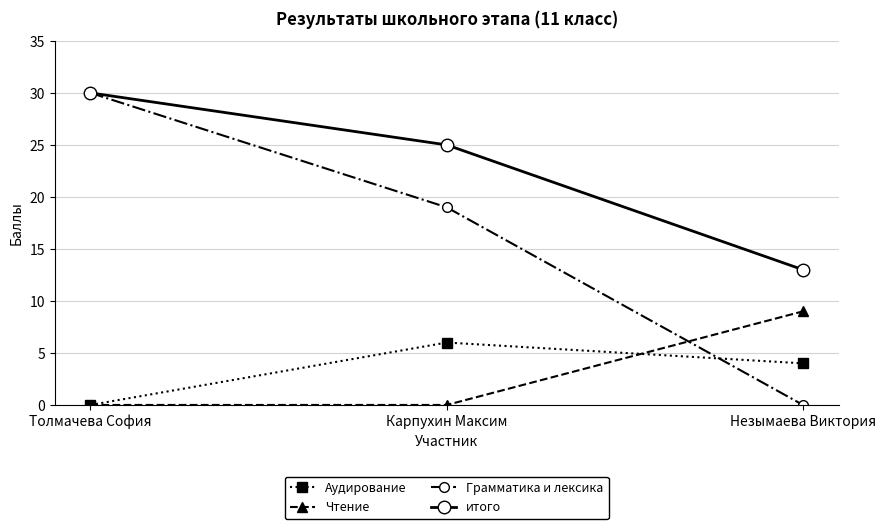

What position from the left is Карпухин Максим?

2